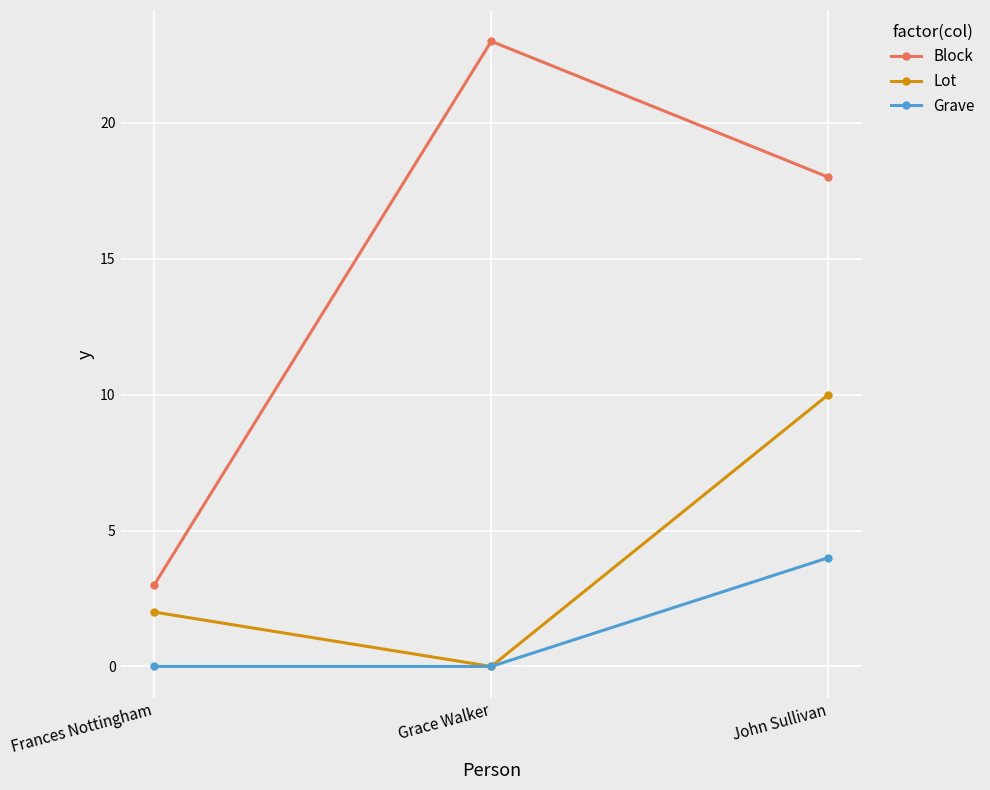

Rank the series at Frances Nottingham from highest to lowest value.

Block, Lot, Grave